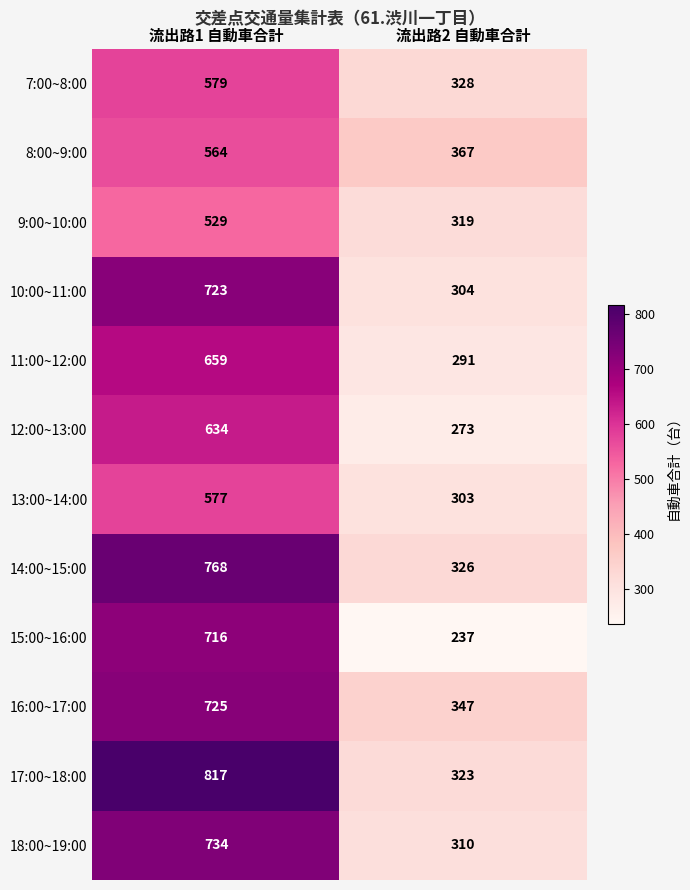

Which series has the widest spread of values?

17:00~18:00